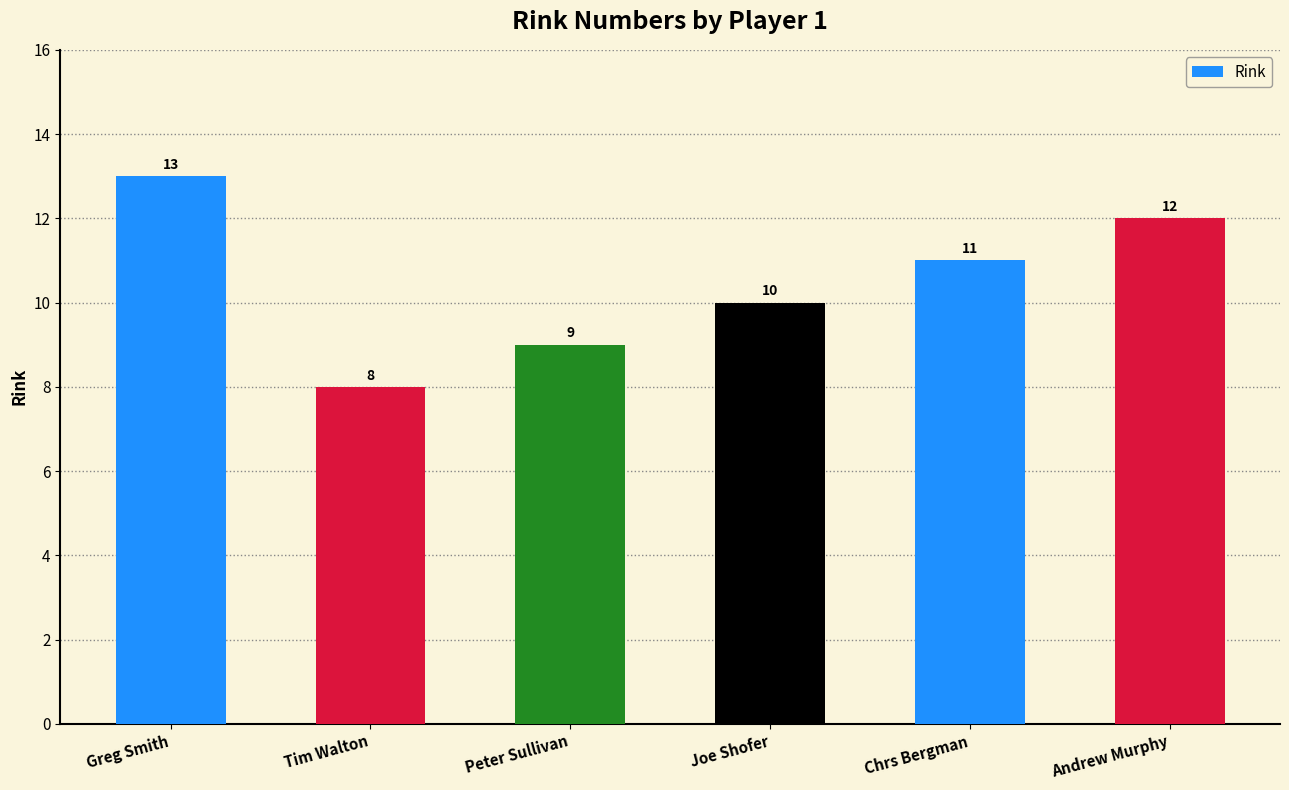

What value does the data have at Chrs Bergman?

11